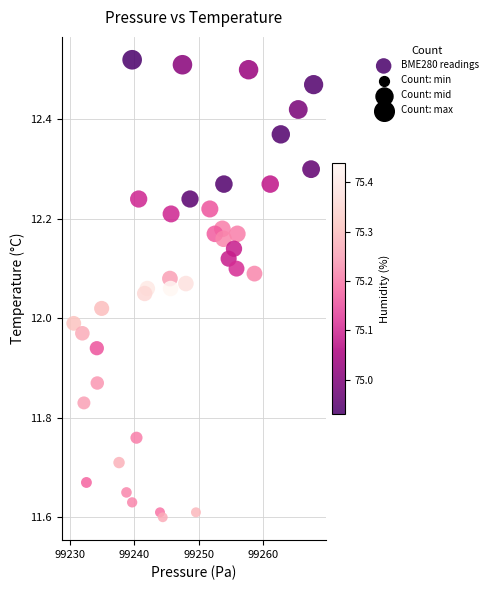

What is the range of X values (max minus min)?

37.1